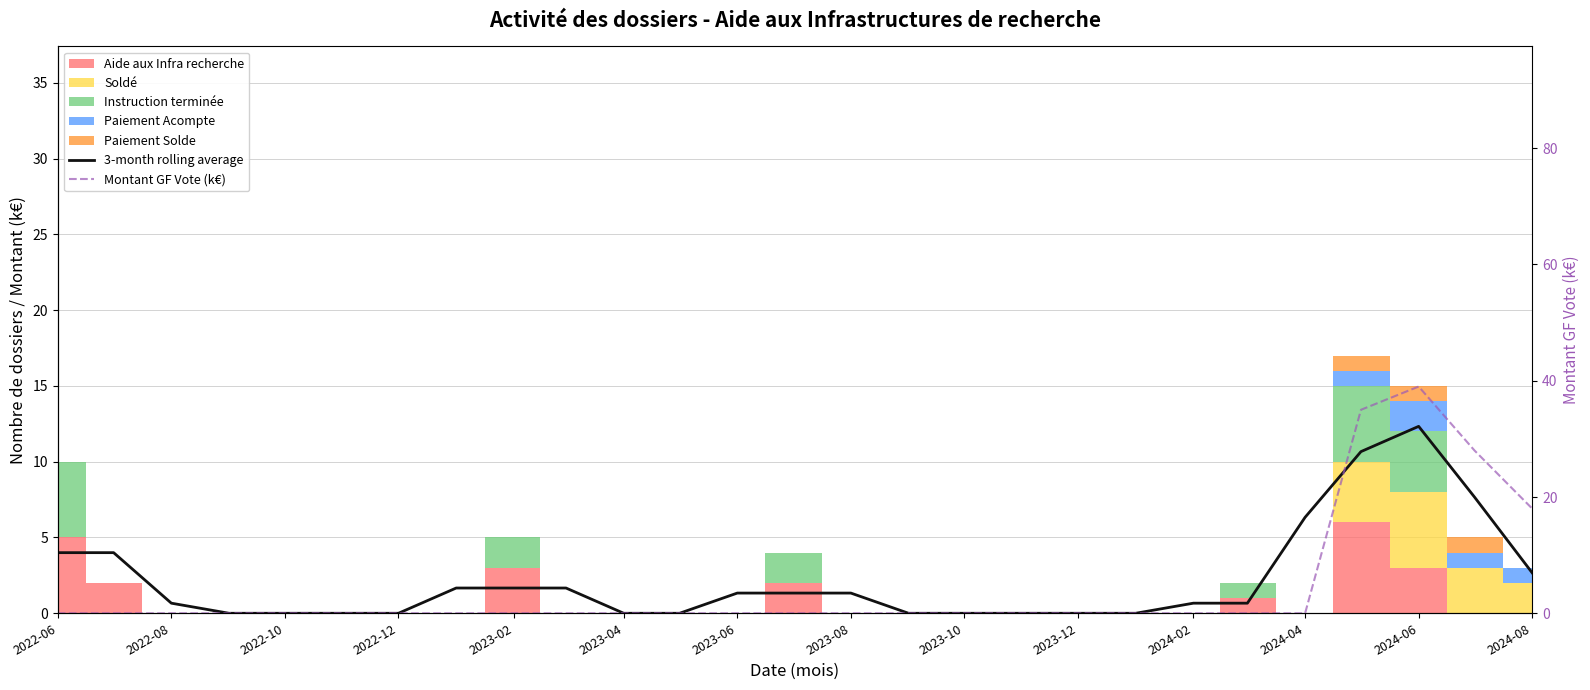

Is the value of 3-month rolling average at 2022-08 greater than the value of Montant GF Vote (k€) at 2024-04?

Yes